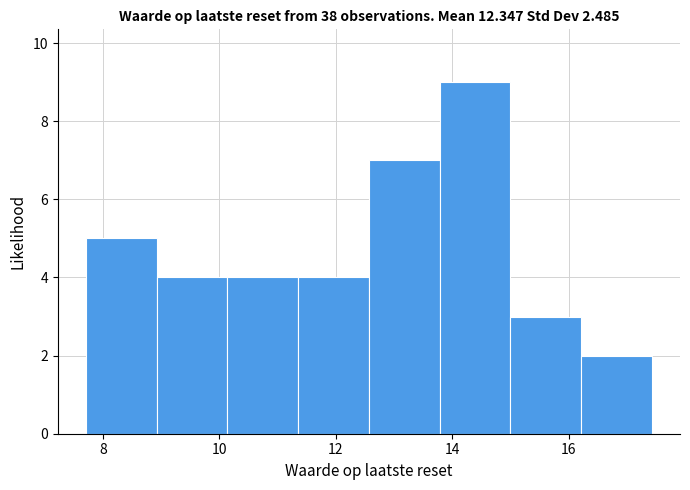

Reading left to right, list every bar in this chart as the range it spans on the x-axis followed by its height. Neither the bar edges nor the heights are printed on the chart, so give them approximately, as read against the axes.

7.8 to 9.0: 5
9.0 to 10.2: 4
10.2 to 11.4: 4
11.4 to 12.6: 4
12.6 to 13.8: 7
13.8 to 15.0: 9
15.0 to 16.2: 3
16.2 to 17.4: 2